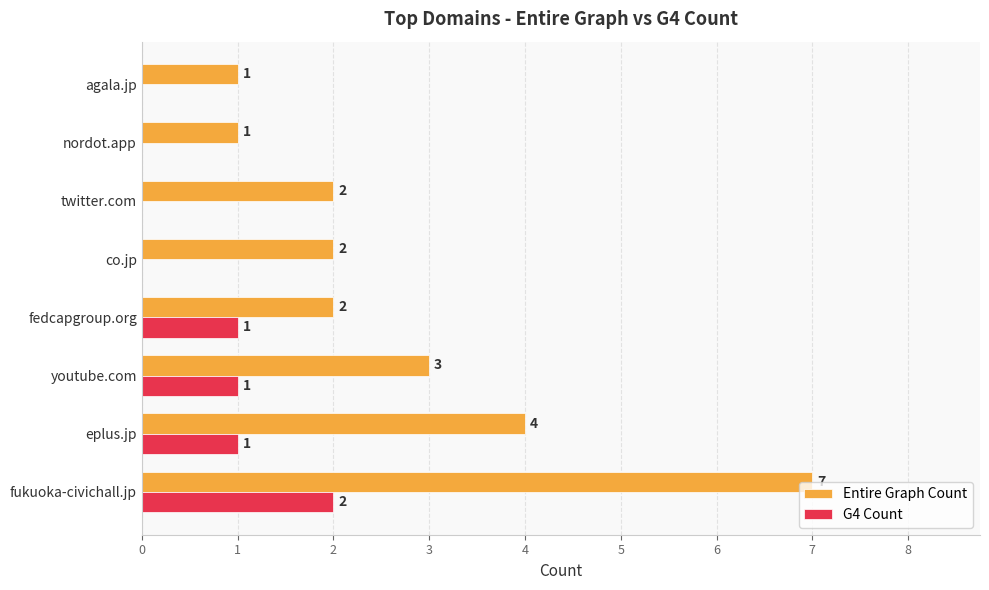

Between eplus.jp and fedcapgroup.org, which series saw the biggest shift?

Entire Graph Count